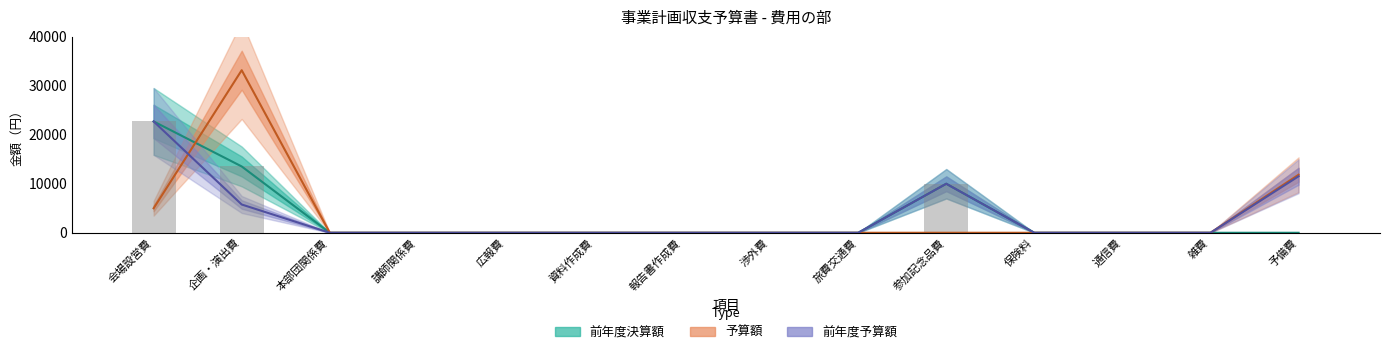

What are all the series names shown in the legend?

前年度決算額, 予算額, 前年度予算額